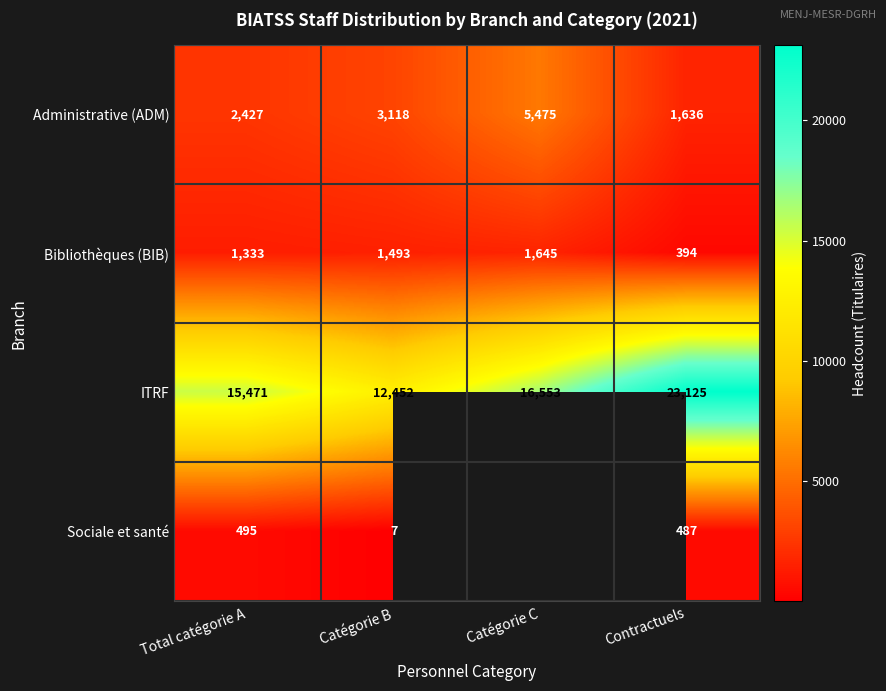

Which label corresponds to the smallest value in the chart?

Catégorie B